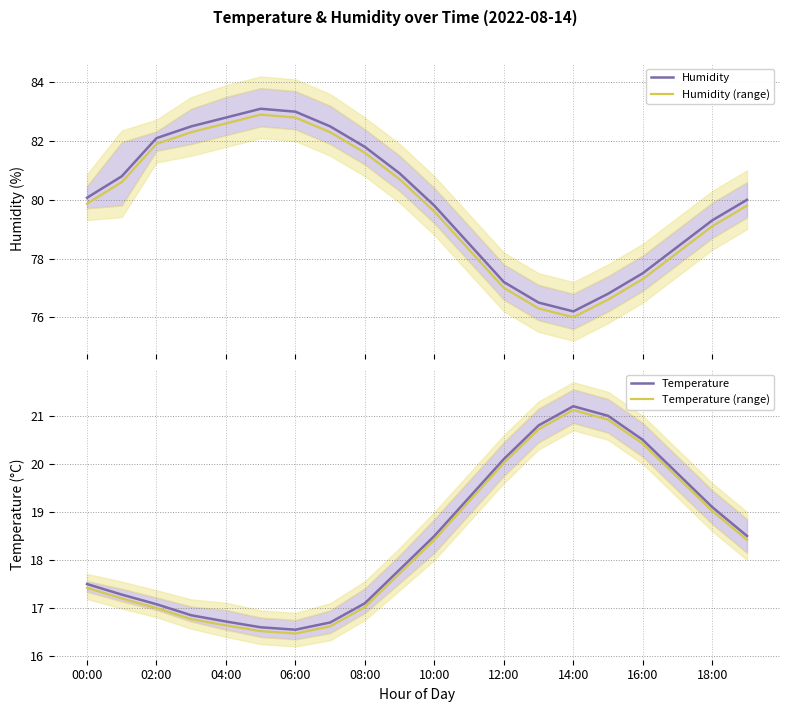

True or false: Temperature (range) and Temperature cross at least once.

False